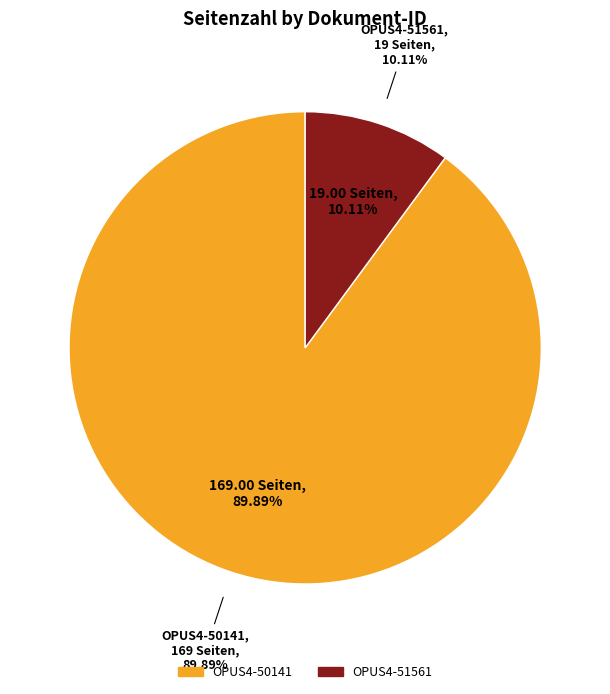

What is the smallest slice in the pie chart?

OPUS4-51561